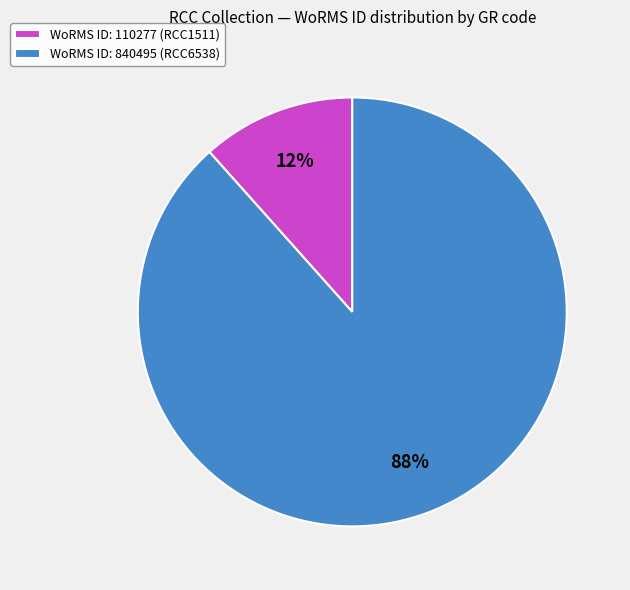

What percentage is the WoRMS ID: 110277 (RCC1511) slice, to the nearest percent?

12%